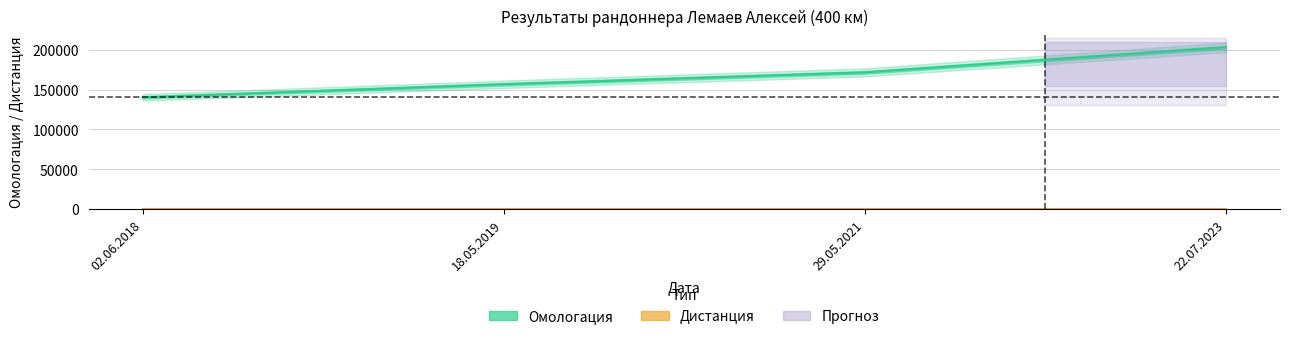

Read the Омологация value at 02.06.2018.

140215